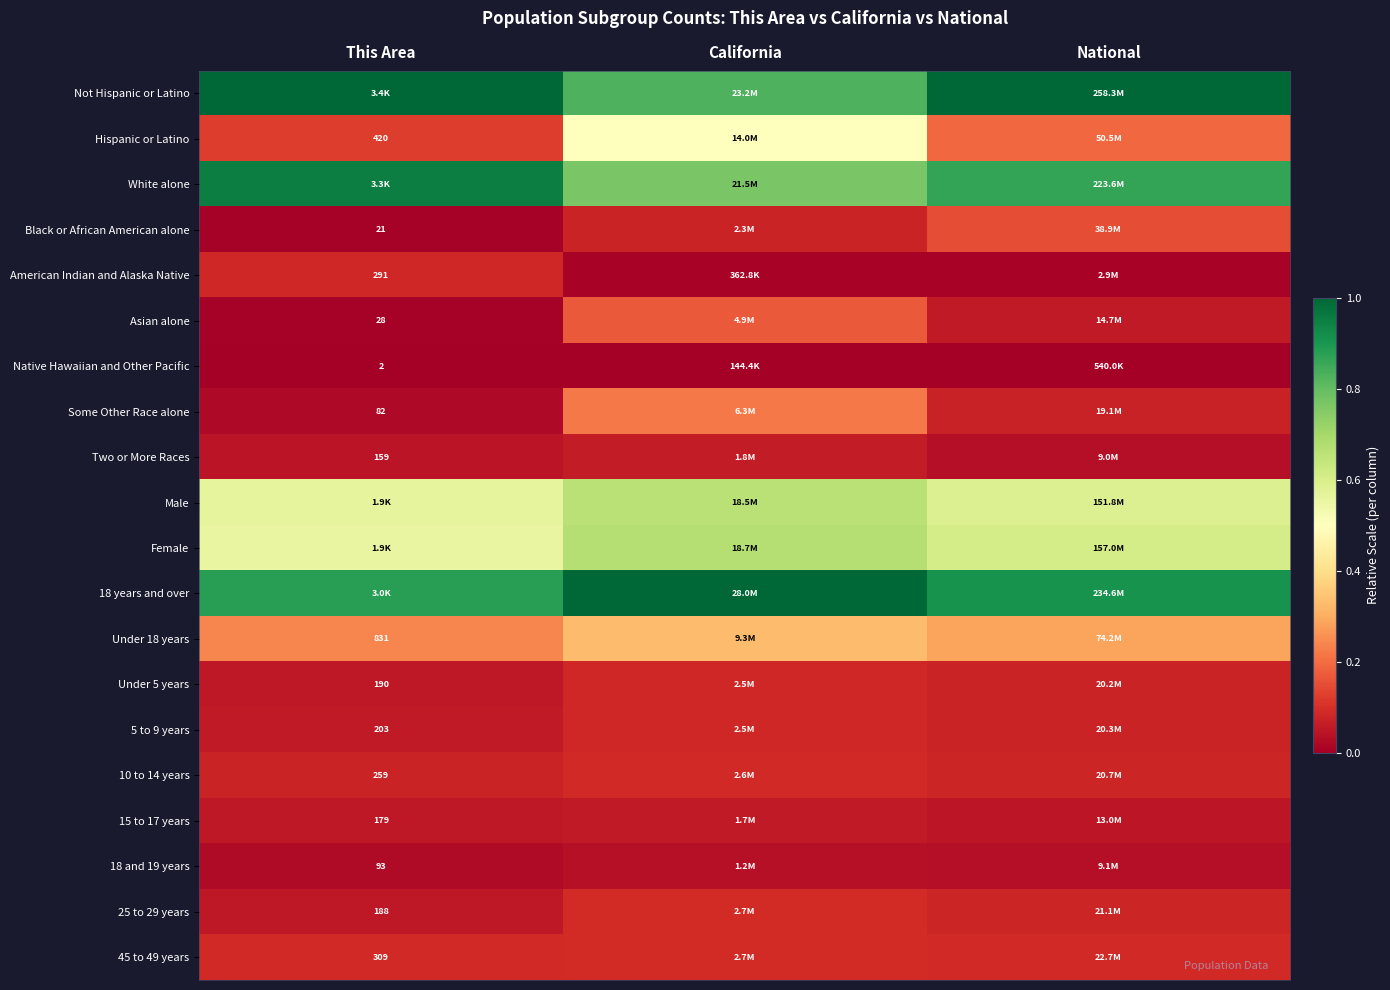

Rank the categories by Under 18 years value from lowest to highest.

This Area, National, California